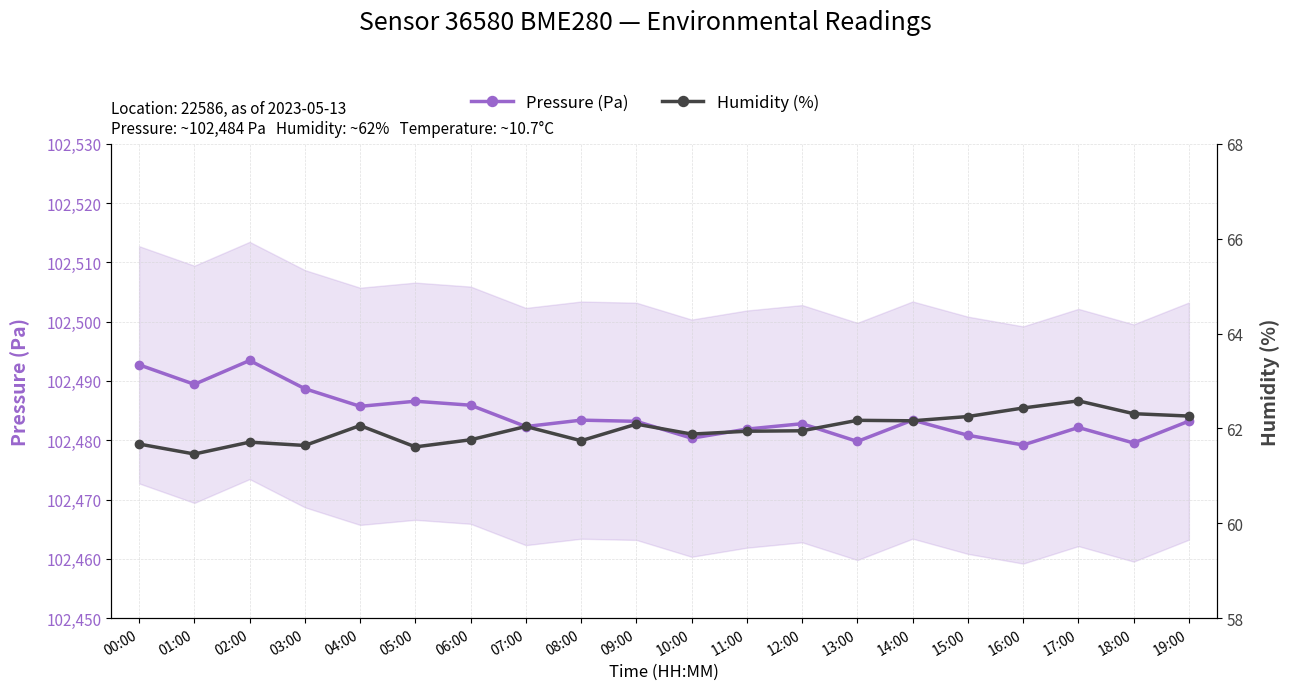

True or false: Humidity (%) and Pressure (Pa) cross at least once.

False